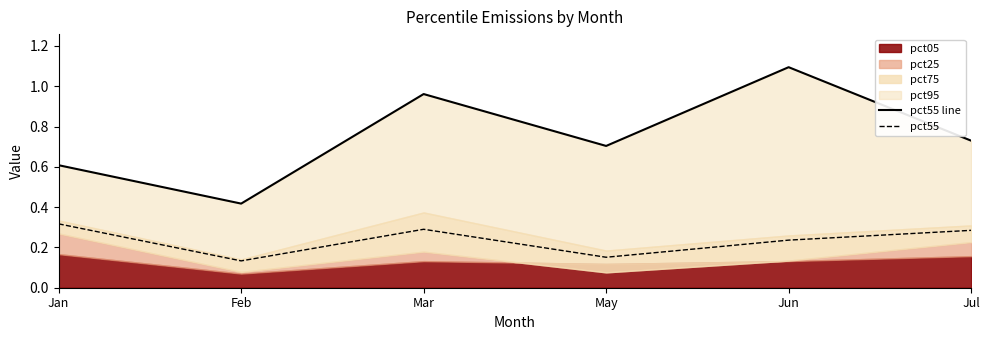

What position from the right is May?

3